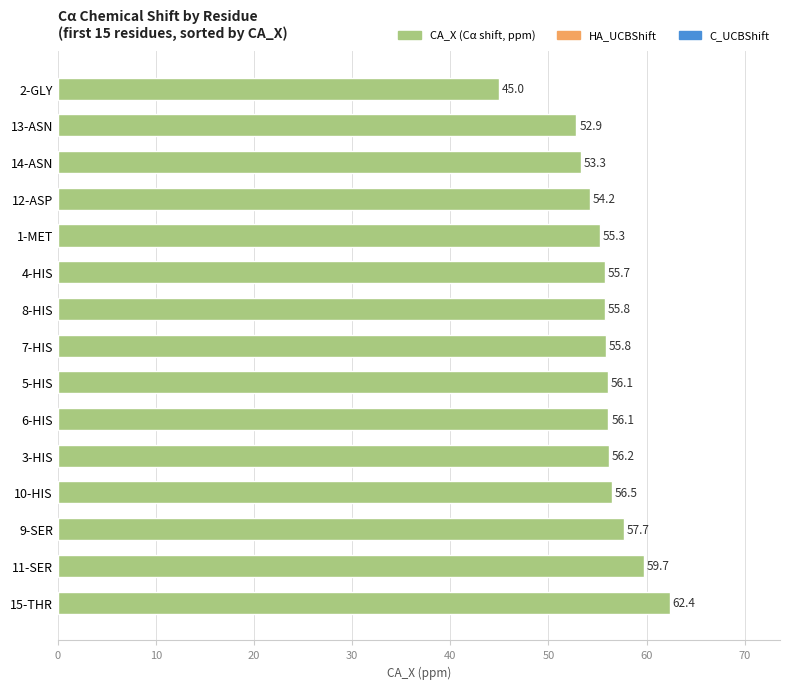

Reading bottom to top, what are all the values shown in this chart?

62.4	59.7	57.7	56.5	56.2	56.1	56.1	55.8	55.8	55.7	55.3	54.2	53.3	52.9	45.0